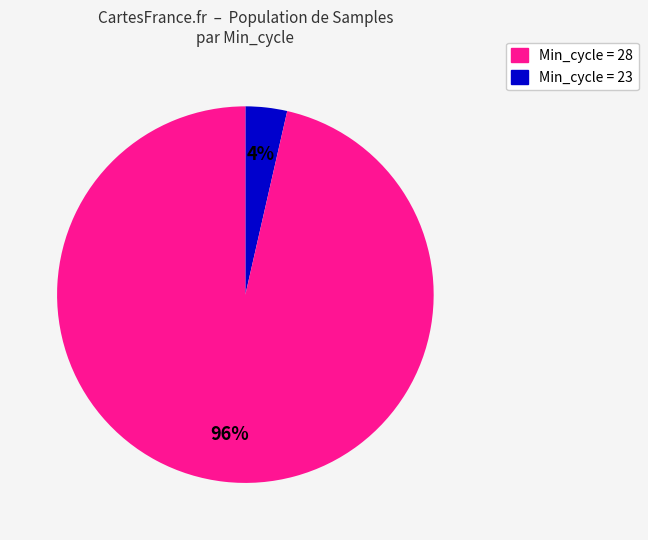

To the nearest percent, what is the average slice percentage?

50%